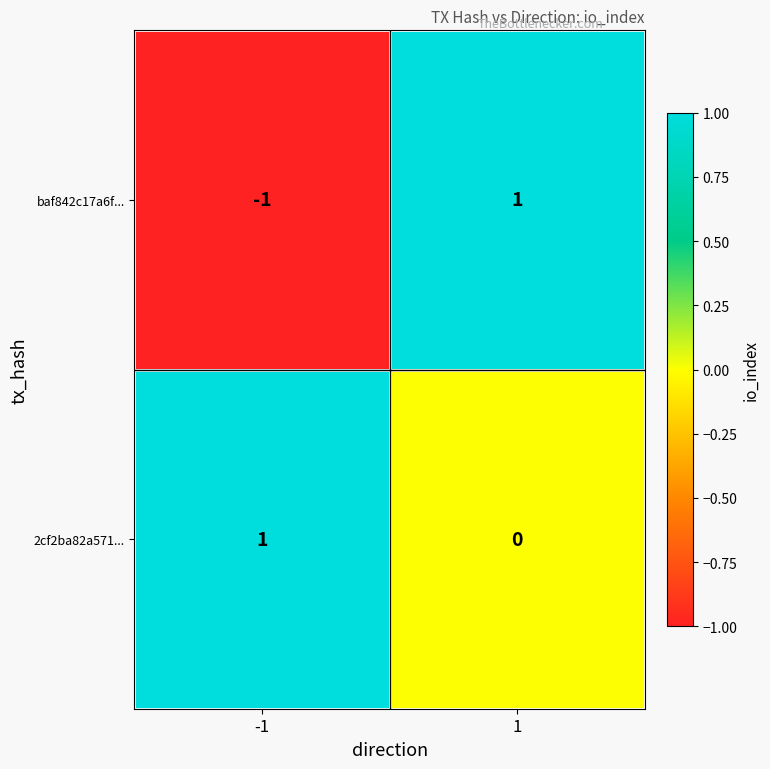

Reading left to right, list all the values displayed in this chart.

baf842c17a6f...: -1	1
2cf2ba82a571...: 1	0